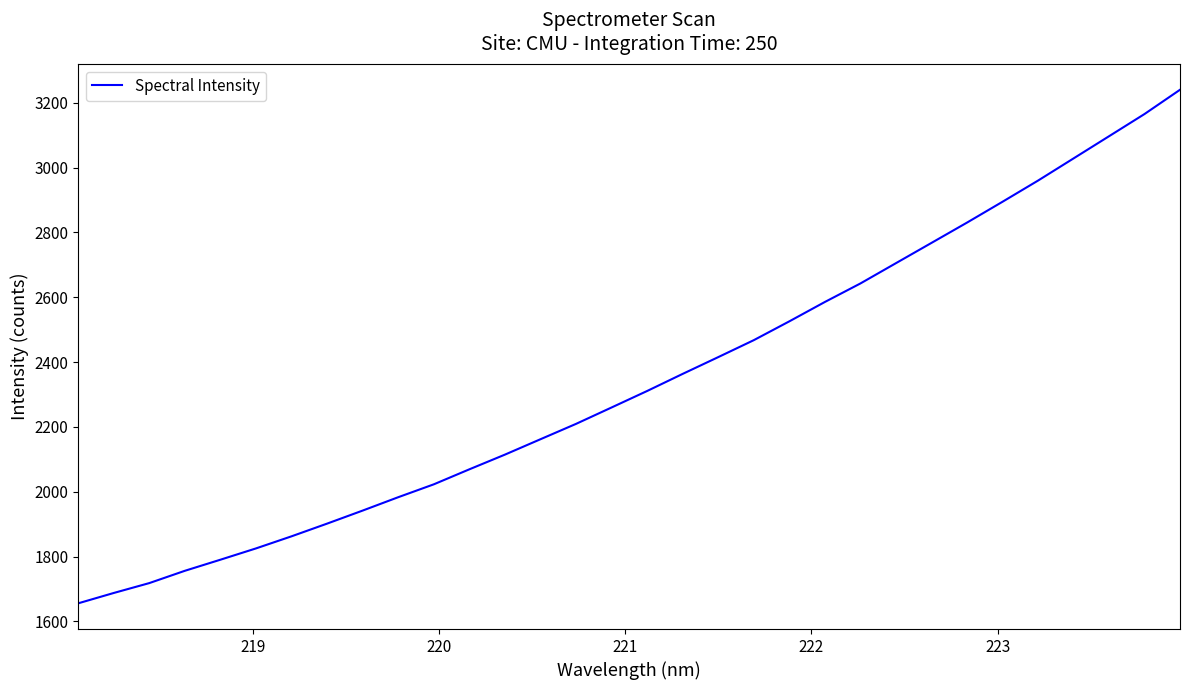

What is the minimum value shown in the chart?

1655.6